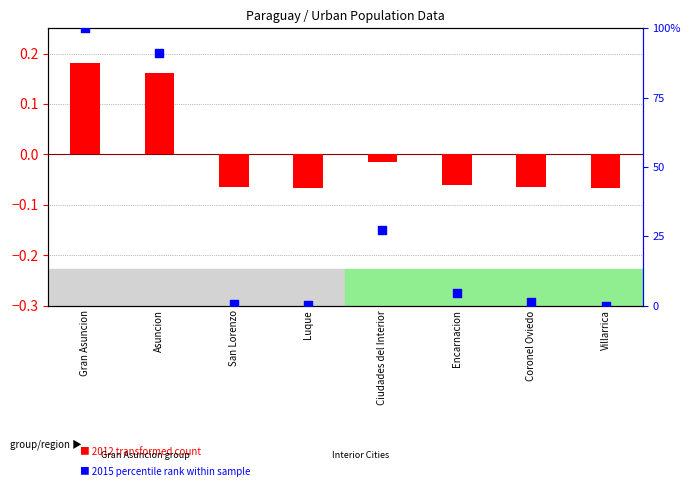

What is the total value across all series at San Lorenzo?

0.5